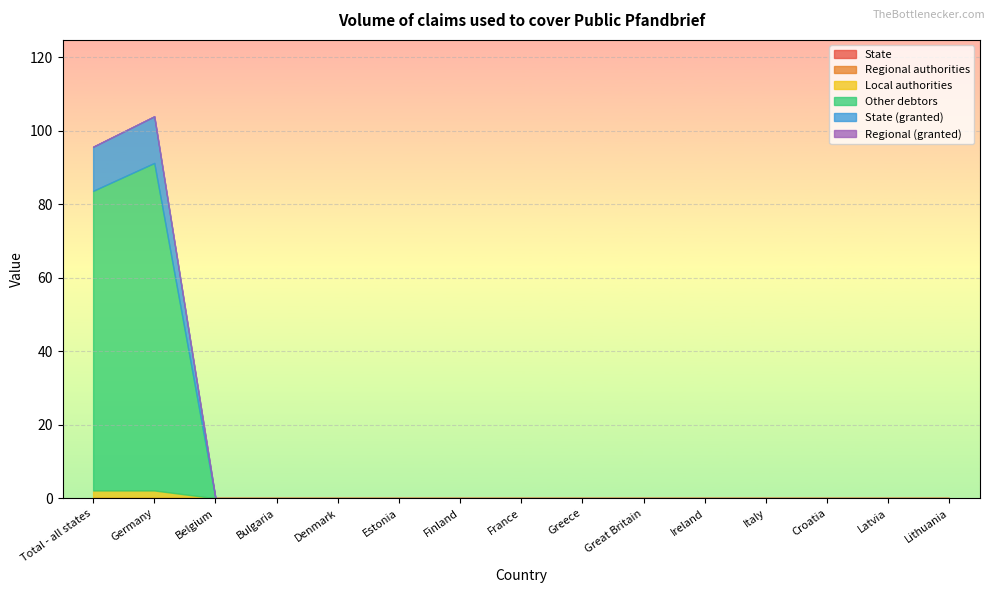

Is the value of Regional (granted) at Lithuania greater than the value of Local authorities at Germany?

No